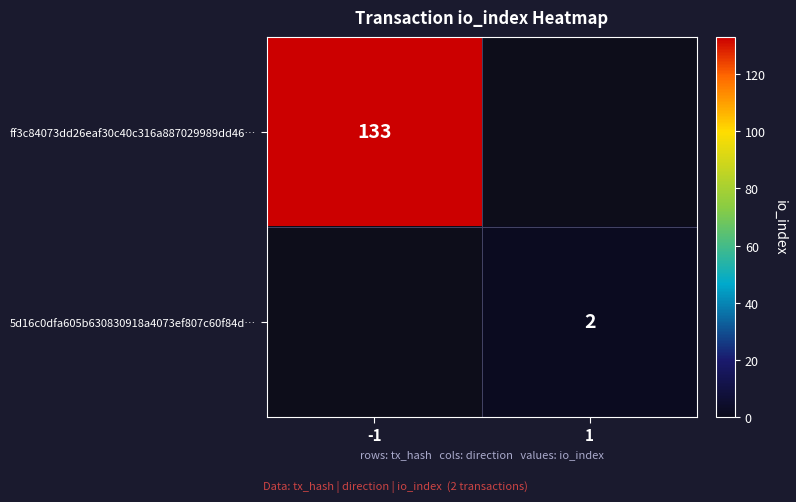

Is the value of 5d16c0dfa605b630830918a4073ef807c60f84d… at 1 greater than the value of ff3c84073dd26eaf30c40c316a887029989dd46… at -1?

No